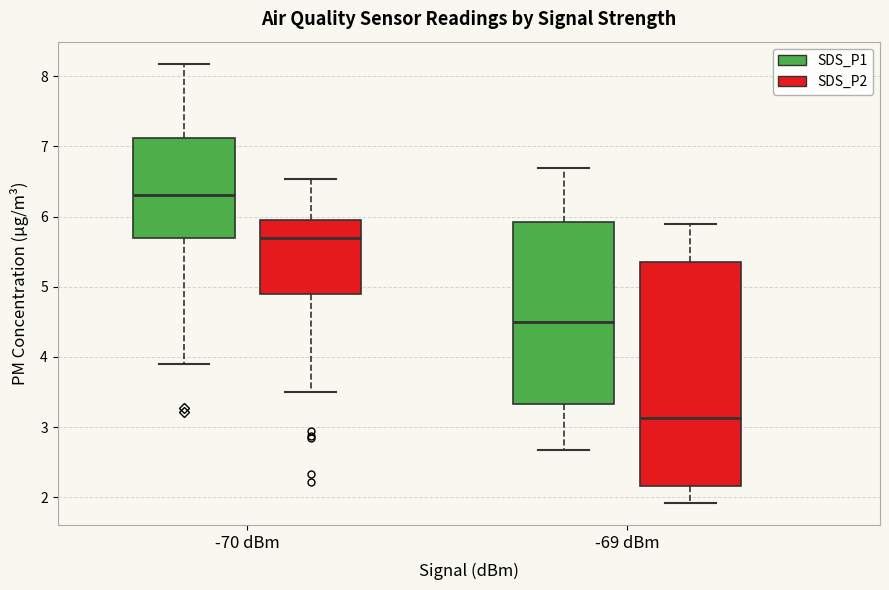

Which box's median line is the lowest?

-69 dBm (SDS_P2)